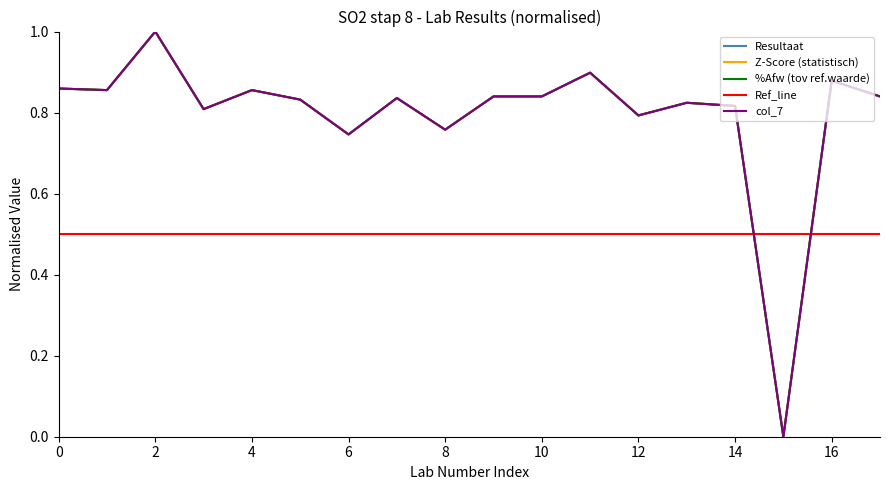

Rank the series by their maximum value, from highest to lowest.

Resultaat, Z-Score (statistisch), %Afw (tov ref.waarde), col_7, Ref_line